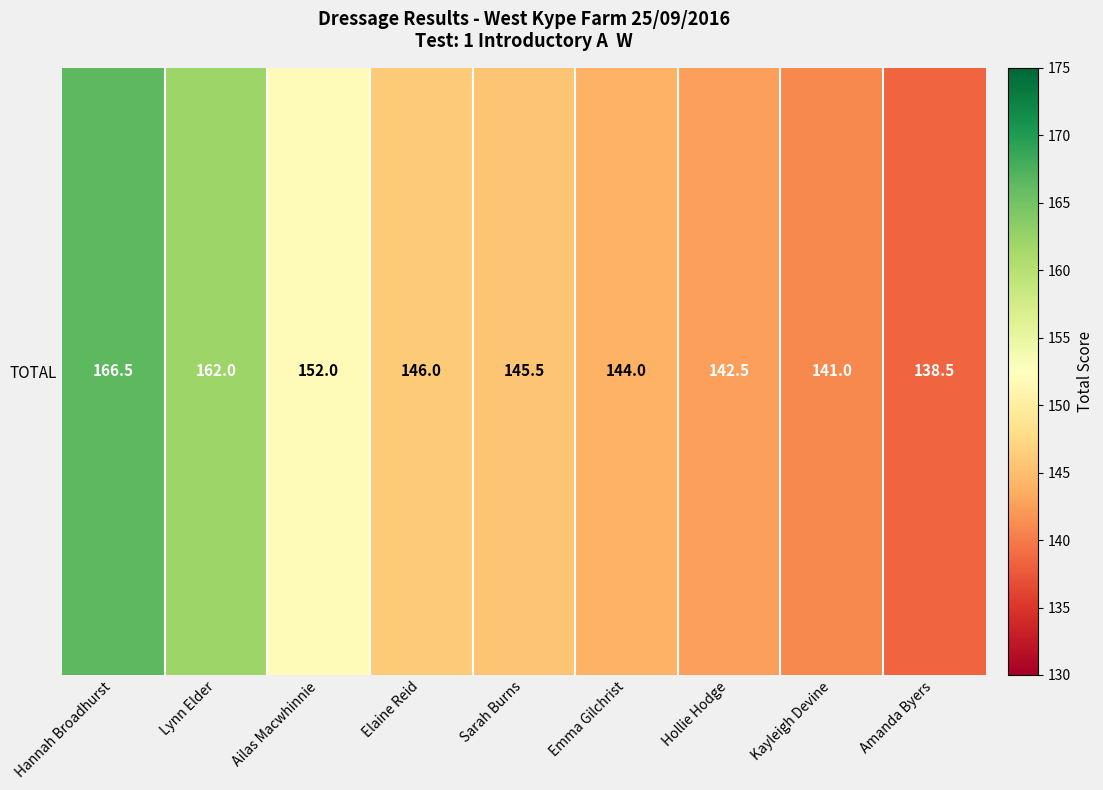

What is the ratio of the value at Hannah Broadhurst to the value at Hollie Hodge?

1.2